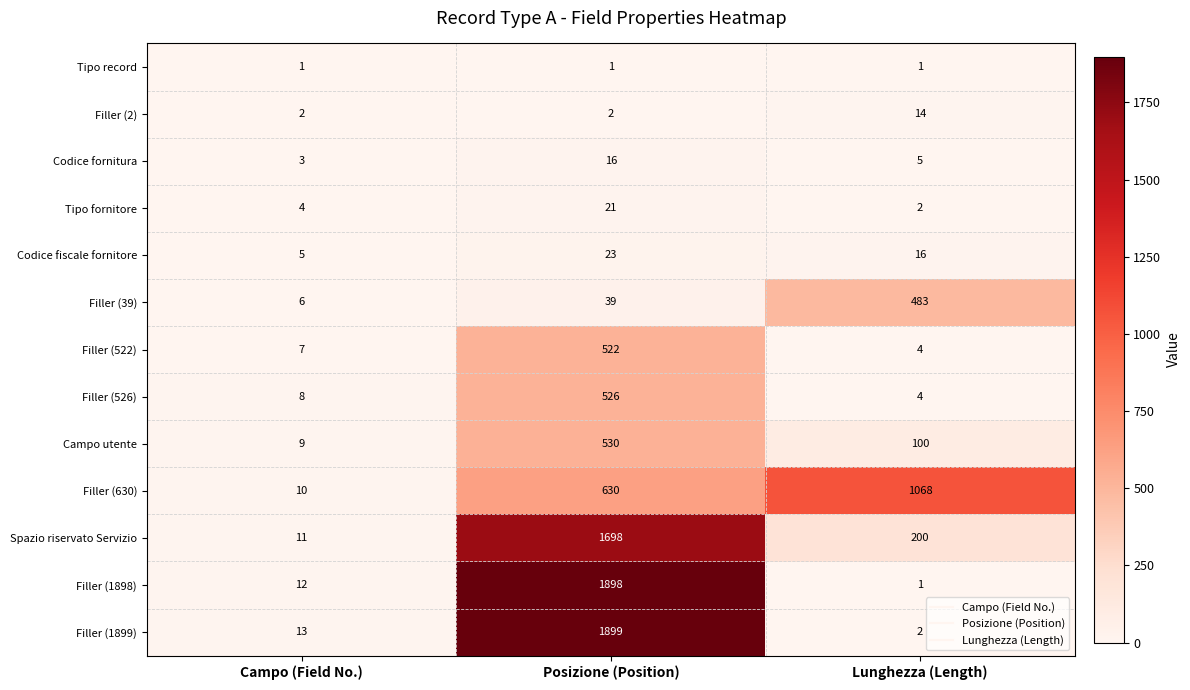

What is the maximum value for Codice fiscale fornitore?

23